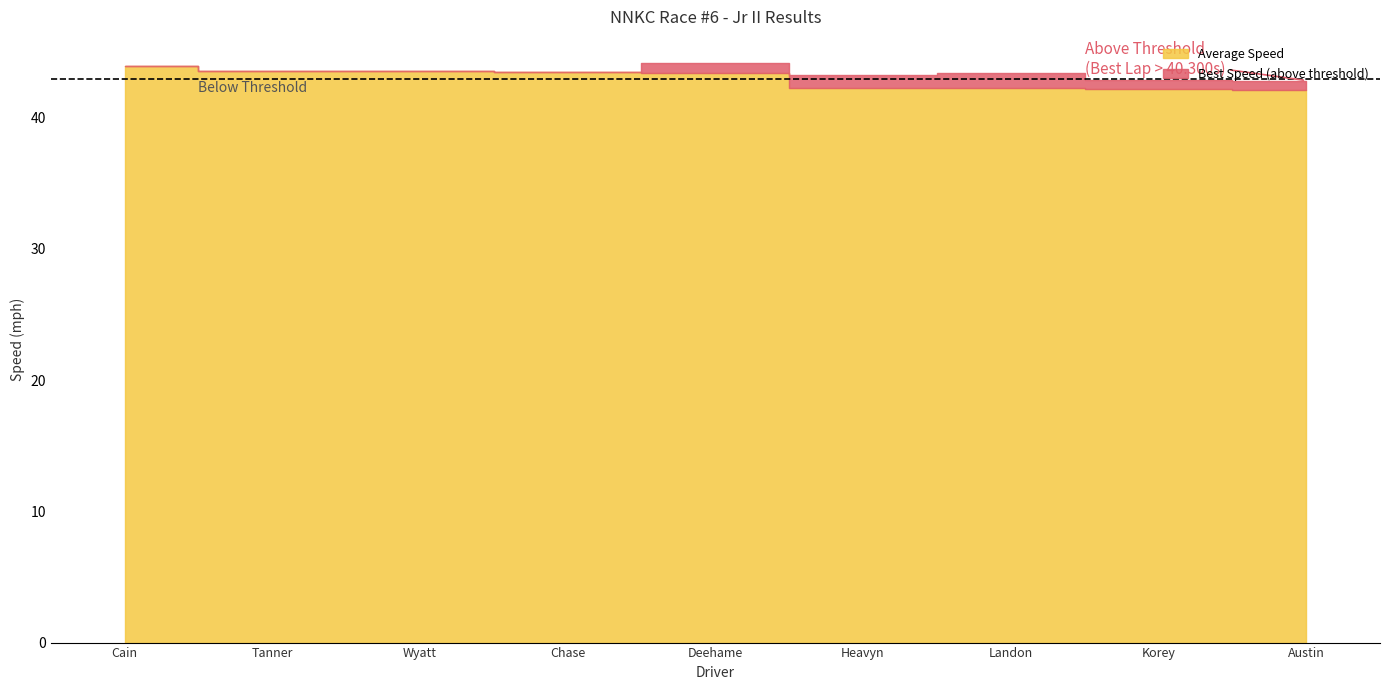

What position from the left is Deehame Malone?

5